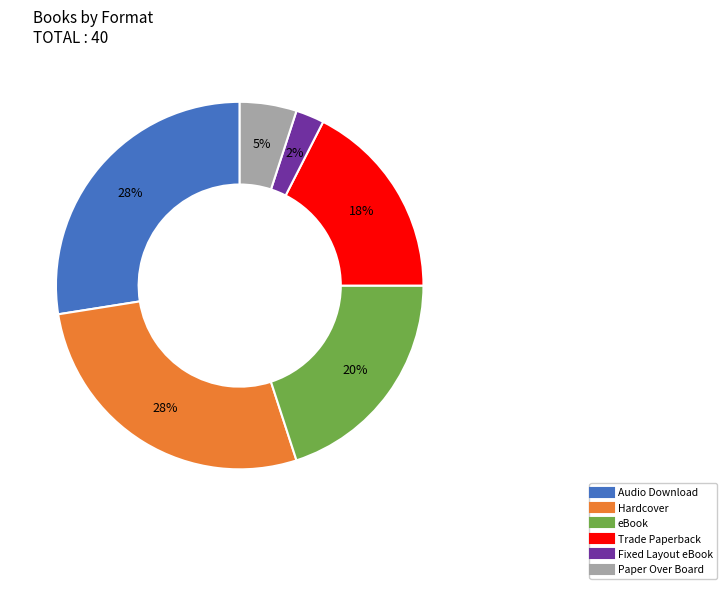

Is Fixed Layout eBook the majority of the pie?

No